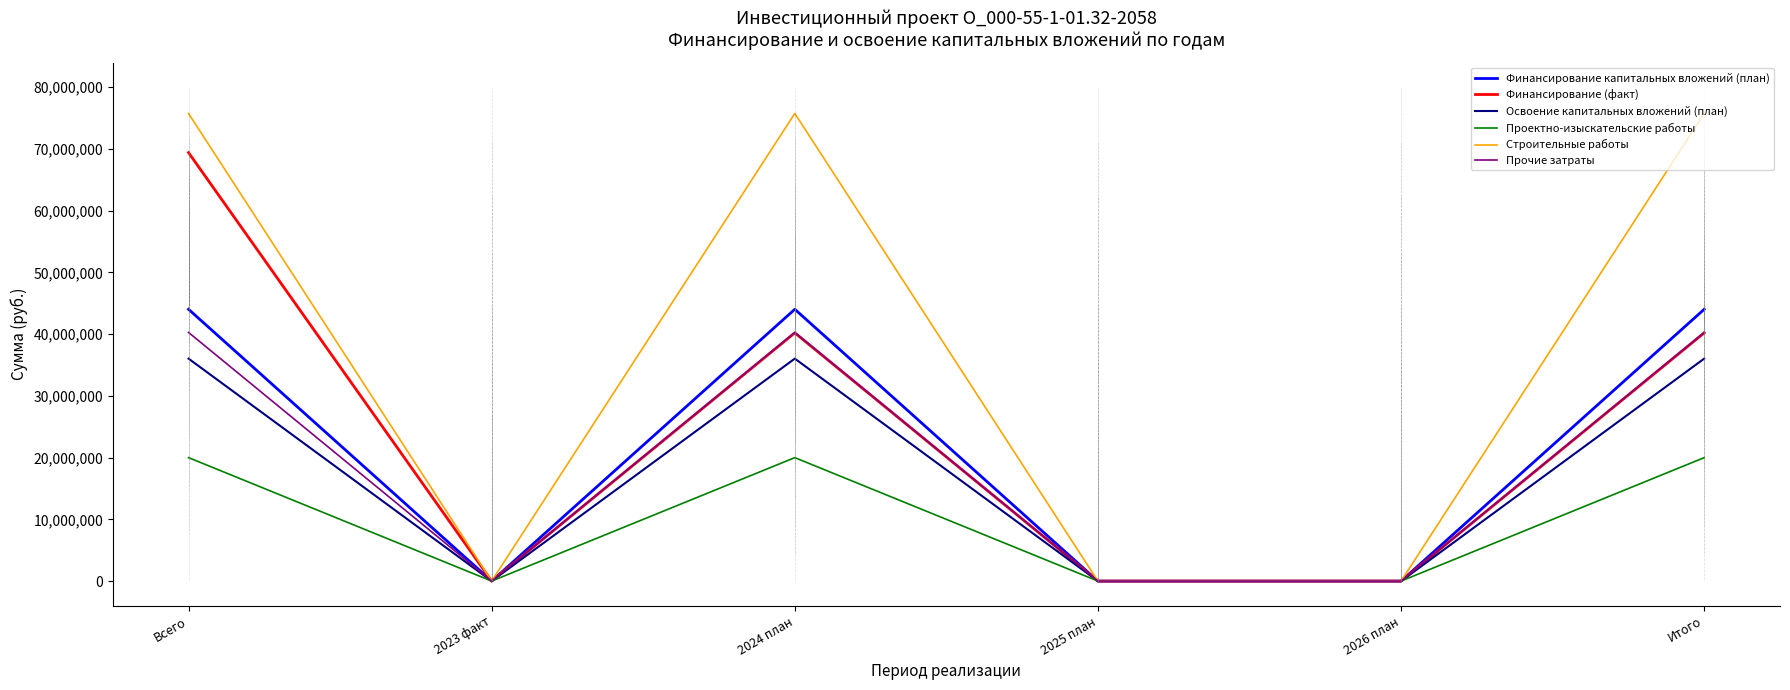

Reading right to left, transcribe all the data shown in this chart.

Финансирование капитальных вложений (план): 44033129	0	0	44033129	0	44033129
Финансирование (факт): 40213000	0	0	40213000	0	69412836
Освоение капитальных вложений (план): 36040109	0	0	36040109	0	36040109
Проектно-изыскательские работы: 20000000	0	0	20000000	0	20000000
Строительные работы: 75758278	0	0	75758278	0	75758278
Прочие затраты: 40281831	0	0	40281831	0	40281831